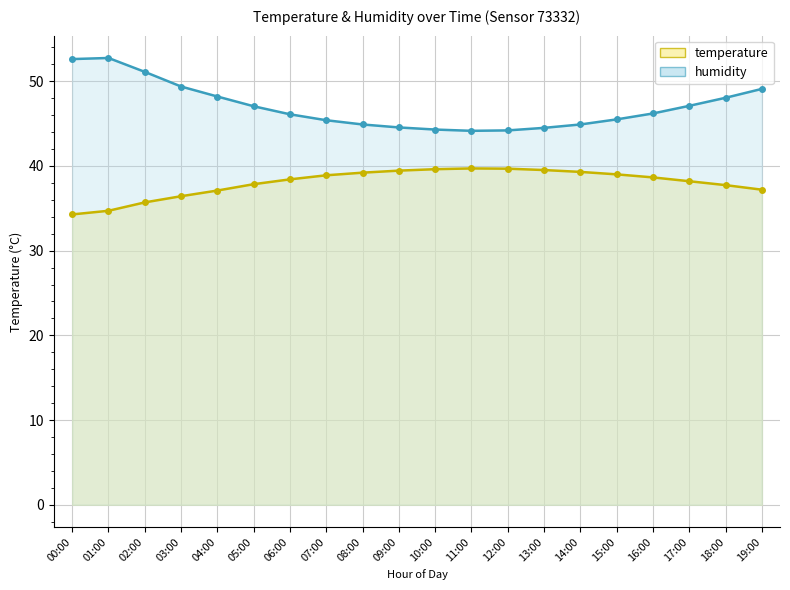

True or false: humidity has a value of 64.3 at 11:00.

False